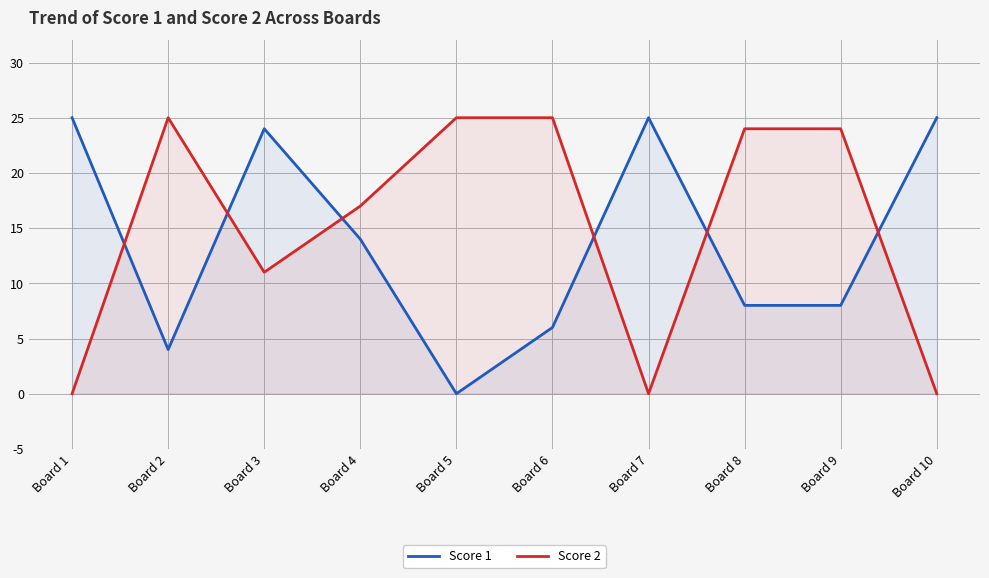

Where is Score 2 nearest to the value 12?

Board 3